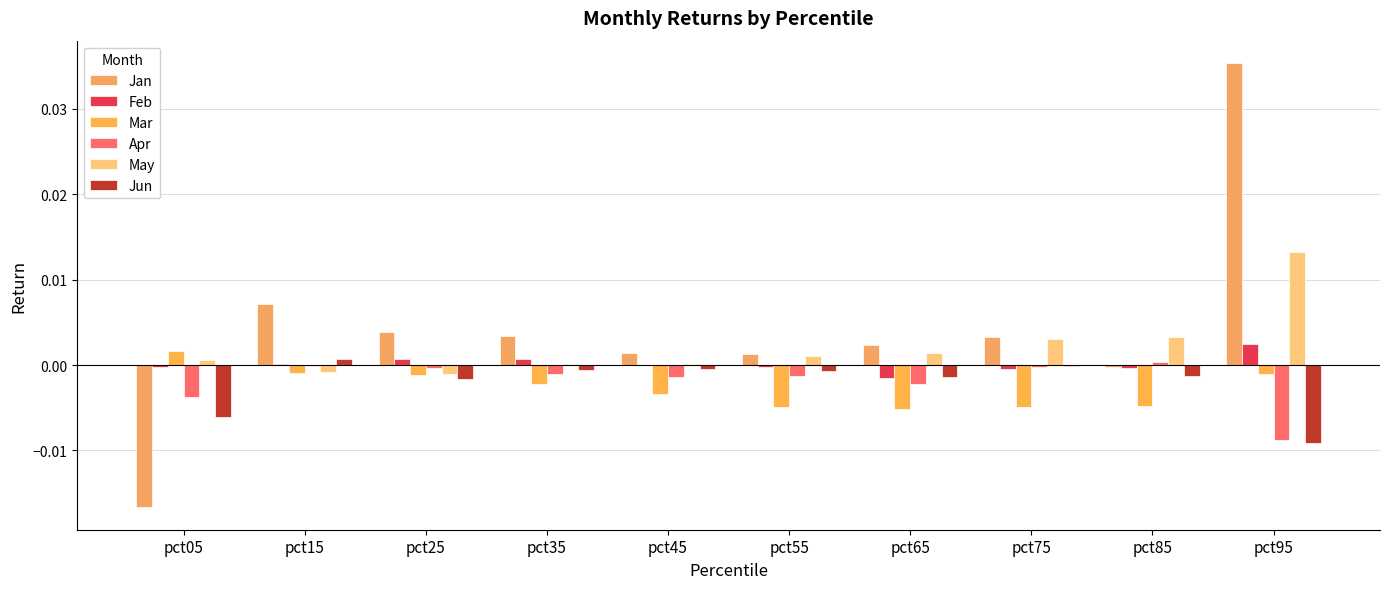

How many series are shown in this chart?

6